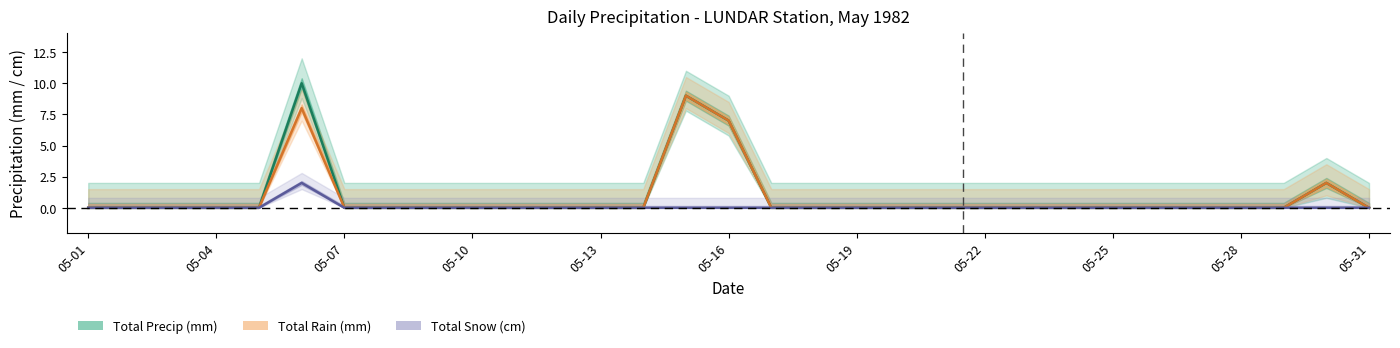

What position from the left is 05-25?

25